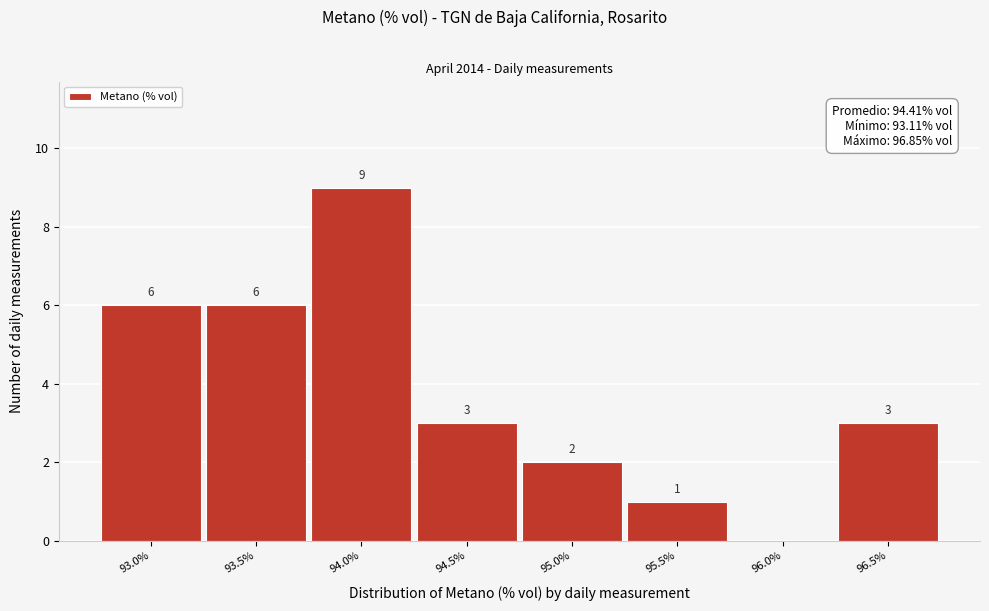

Reading left to right, transcribe all the data shown in this chart.

93.0%=6	93.5%=6	94.0%=9	94.5%=3	95.0%=2	95.5%=1	96.0%=0	96.5%=3